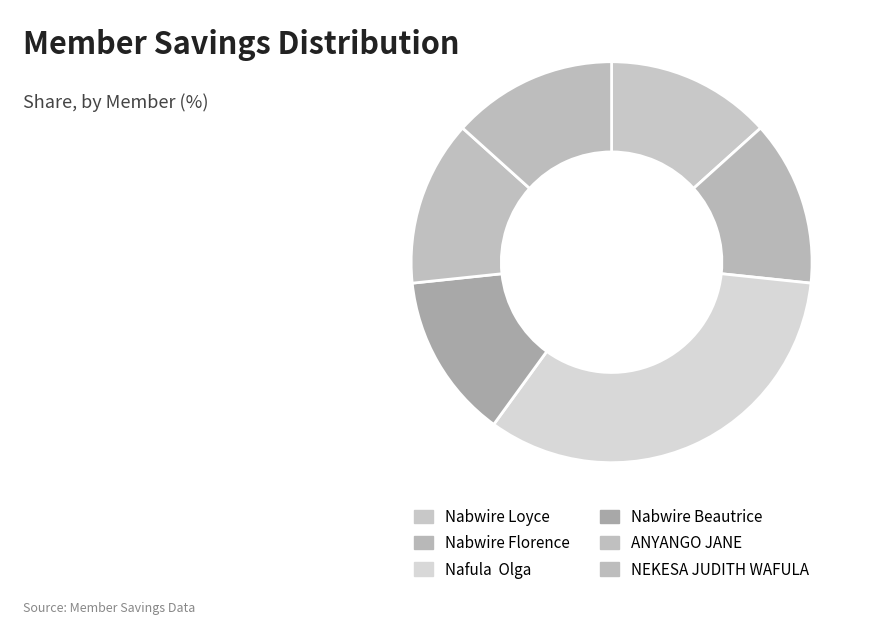

How many slices are in this pie chart?

6